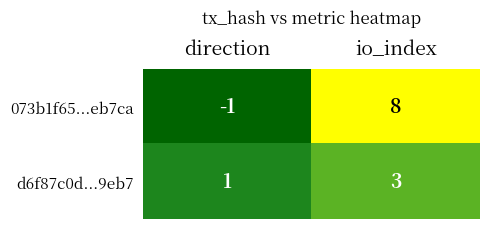

Between direction and io_index, which series saw the biggest shift?

073b1f65...eb7ca